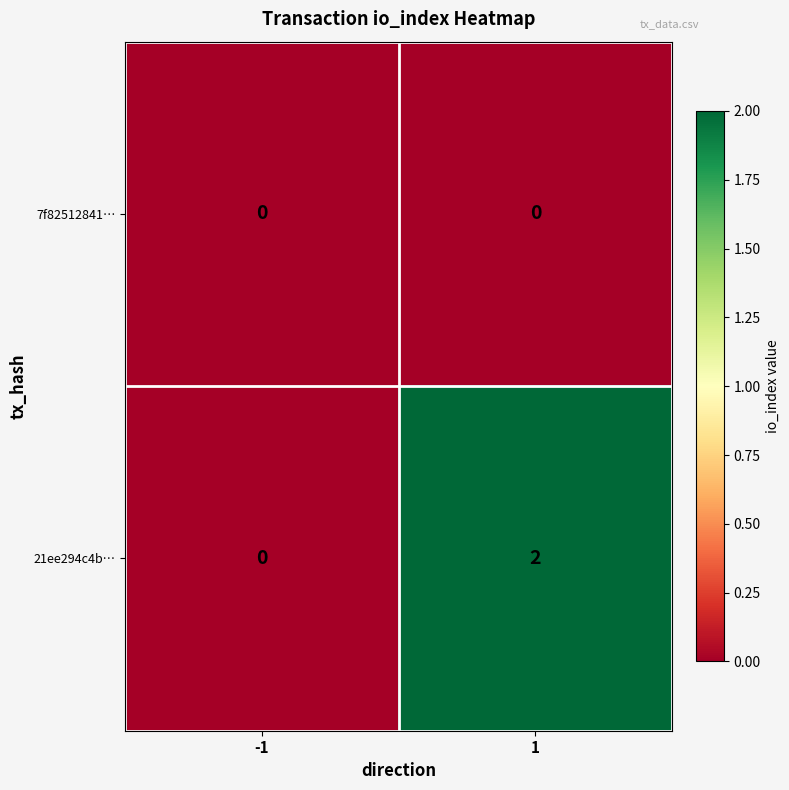

Which series changed the most between -1 and 1?

21ee294c4b…